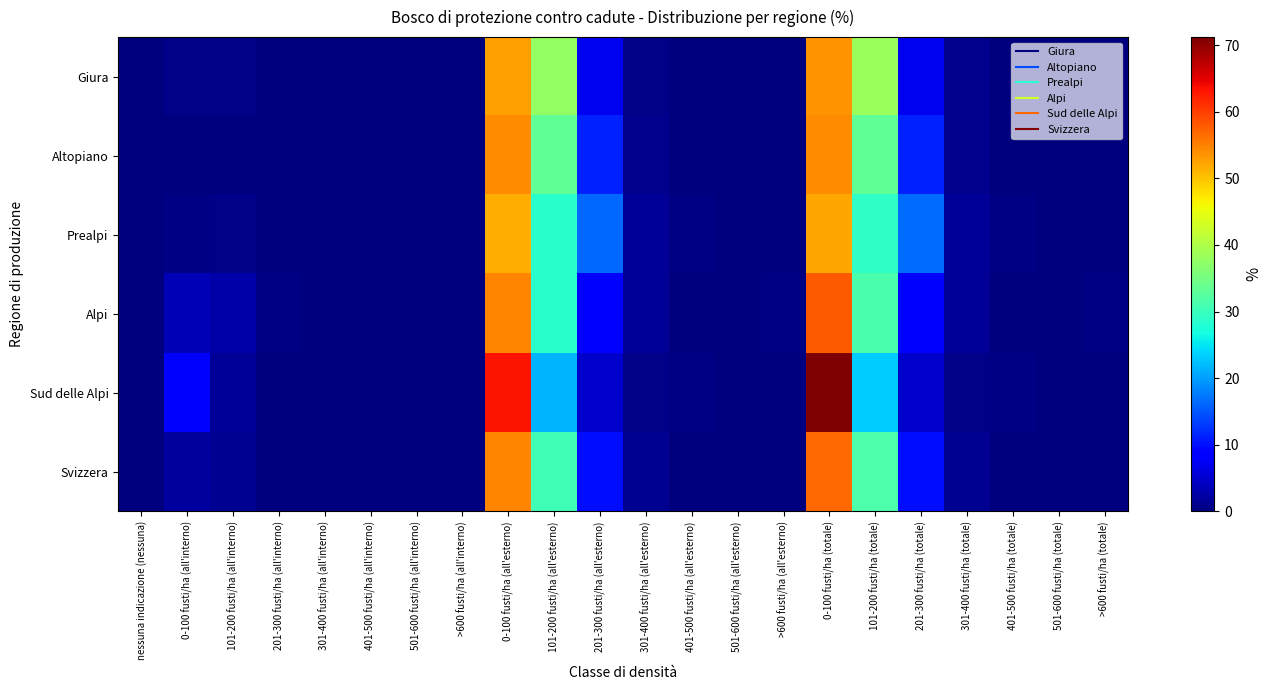

Reading right to left, list all the values displayed in this chart.

Giura: >600 fusti/ha (totale)=0.0	501-600 fusti/ha (totale)=0.2	401-500 fusti/ha (totale)=0.0	301-400 fusti/ha (totale)=1.0	201-300 fusti/ha (totale)=7.2	101-200 fusti/ha (totale)=38.2	0-100 fusti/ha (totale)=53.5	>600 fusti/ha (all'esterno)=0.0	501-600 fusti/ha (all'esterno)=0.2	401-500 fusti/ha (all'esterno)=0.0	301-400 fusti/ha (all'esterno)=0.8	201-300 fusti/ha (all'esterno)=7.2	101-200 fusti/ha (all'esterno)=37.6	0-100 fusti/ha (all'esterno)=52.8	>600 fusti/ha (all'interno)=0.0	501-600 fusti/ha (all'interno)=0.0	401-500 fusti/ha (all'interno)=0.0	301-400 fusti/ha (all'interno)=0.2	201-300 fusti/ha (all'interno)=0.0	101-200 fusti/ha (all'interno)=0.6	0-100 fusti/ha (all'interno)=0.8	nessuna indicazione (nessuna)=0.0
Altopiano: >600 fusti/ha (totale)=0.2	501-600 fusti/ha (totale)=0.0	401-500 fusti/ha (totale)=0.0	301-400 fusti/ha (totale)=1.1	201-300 fusti/ha (totale)=11.2	101-200 fusti/ha (totale)=33.3	0-100 fusti/ha (totale)=54.2	>600 fusti/ha (all'esterno)=0.2	501-600 fusti/ha (all'esterno)=0.0	401-500 fusti/ha (all'esterno)=0.0	301-400 fusti/ha (all'esterno)=1.1	201-300 fusti/ha (all'esterno)=11.2	101-200 fusti/ha (all'esterno)=33.3	0-100 fusti/ha (all'esterno)=54.0	>600 fusti/ha (all'interno)=0.0	501-600 fusti/ha (all'interno)=0.0	401-500 fusti/ha (all'interno)=0.0	301-400 fusti/ha (all'interno)=0.0	201-300 fusti/ha (all'interno)=0.0	101-200 fusti/ha (all'interno)=0.0	0-100 fusti/ha (all'interno)=0.2	nessuna indicazione (nessuna)=0.0
Prealpi: >600 fusti/ha (totale)=0.0	501-600 fusti/ha (totale)=0.2	401-500 fusti/ha (totale)=0.4	301-400 fusti/ha (totale)=1.6	201-300 fusti/ha (totale)=16.6	101-200 fusti/ha (totale)=29.2	0-100 fusti/ha (totale)=52.2	>600 fusti/ha (all'esterno)=0.0	501-600 fusti/ha (all'esterno)=0.2	401-500 fusti/ha (all'esterno)=0.4	301-400 fusti/ha (all'esterno)=1.6	201-300 fusti/ha (all'esterno)=16.4	101-200 fusti/ha (all'esterno)=28.4	0-100 fusti/ha (all'esterno)=51.7	>600 fusti/ha (all'interno)=0.0	501-600 fusti/ha (all'interno)=0.0	401-500 fusti/ha (all'interno)=0.0	301-400 fusti/ha (all'interno)=0.0	201-300 fusti/ha (all'interno)=0.2	101-200 fusti/ha (all'interno)=0.8	0-100 fusti/ha (all'interno)=0.5	nessuna indicazione (nessuna)=0.0
Alpi: >600 fusti/ha (totale)=0.3	501-600 fusti/ha (totale)=0.0	401-500 fusti/ha (totale)=0.2	301-400 fusti/ha (totale)=1.6	201-300 fusti/ha (totale)=8.6	101-200 fusti/ha (totale)=31.2	0-100 fusti/ha (totale)=58.1	>600 fusti/ha (all'esterno)=0.3	501-600 fusti/ha (all'esterno)=0.0	401-500 fusti/ha (all'esterno)=0.2	301-400 fusti/ha (all'esterno)=1.4	201-300 fusti/ha (all'esterno)=8.2	101-200 fusti/ha (all'esterno)=28.6	0-100 fusti/ha (all'esterno)=54.6	>600 fusti/ha (all'interno)=0.0	501-600 fusti/ha (all'interno)=0.0	401-500 fusti/ha (all'interno)=0.0	301-400 fusti/ha (all'interno)=0.2	201-300 fusti/ha (all'interno)=0.4	101-200 fusti/ha (all'interno)=2.6	0-100 fusti/ha (all'interno)=3.4	nessuna indicazione (nessuna)=0.0
Sud delle Alpi: >600 fusti/ha (totale)=0.0	501-600 fusti/ha (totale)=0.0	401-500 fusti/ha (totale)=0.3	301-400 fusti/ha (totale)=0.6	201-300 fusti/ha (totale)=4.8	101-200 fusti/ha (totale)=23.2	0-100 fusti/ha (totale)=71.2	>600 fusti/ha (all'esterno)=0.0	501-600 fusti/ha (all'esterno)=0.0	401-500 fusti/ha (all'esterno)=0.3	301-400 fusti/ha (all'esterno)=0.6	201-300 fusti/ha (all'esterno)=4.8	101-200 fusti/ha (all'esterno)=21.6	0-100 fusti/ha (all'esterno)=63.2	>600 fusti/ha (all'interno)=0.0	501-600 fusti/ha (all'interno)=0.0	401-500 fusti/ha (all'interno)=0.0	301-400 fusti/ha (all'interno)=0.0	201-300 fusti/ha (all'interno)=0.0	101-200 fusti/ha (all'interno)=1.6	0-100 fusti/ha (all'interno)=7.9	nessuna indicazione (nessuna)=0.0
Svizzera: >600 fusti/ha (totale)=0.1	501-600 fusti/ha (totale)=0.1	401-500 fusti/ha (totale)=0.2	301-400 fusti/ha (totale)=1.3	201-300 fusti/ha (totale)=10.0	101-200 fusti/ha (totale)=31.6	0-100 fusti/ha (totale)=56.8	>600 fusti/ha (all'esterno)=0.1	501-600 fusti/ha (all'esterno)=0.1	401-500 fusti/ha (all'esterno)=0.2	301-400 fusti/ha (all'esterno)=1.2	201-300 fusti/ha (all'esterno)=9.8	101-200 fusti/ha (all'esterno)=30.4	0-100 fusti/ha (all'esterno)=54.6	>600 fusti/ha (all'interno)=0.0	501-600 fusti/ha (all'interno)=0.0	401-500 fusti/ha (all'interno)=0.0	301-400 fusti/ha (all'interno)=0.1	201-300 fusti/ha (all'interno)=0.2	101-200 fusti/ha (all'interno)=1.2	0-100 fusti/ha (all'interno)=2.2	nessuna indicazione (nessuna)=0.0